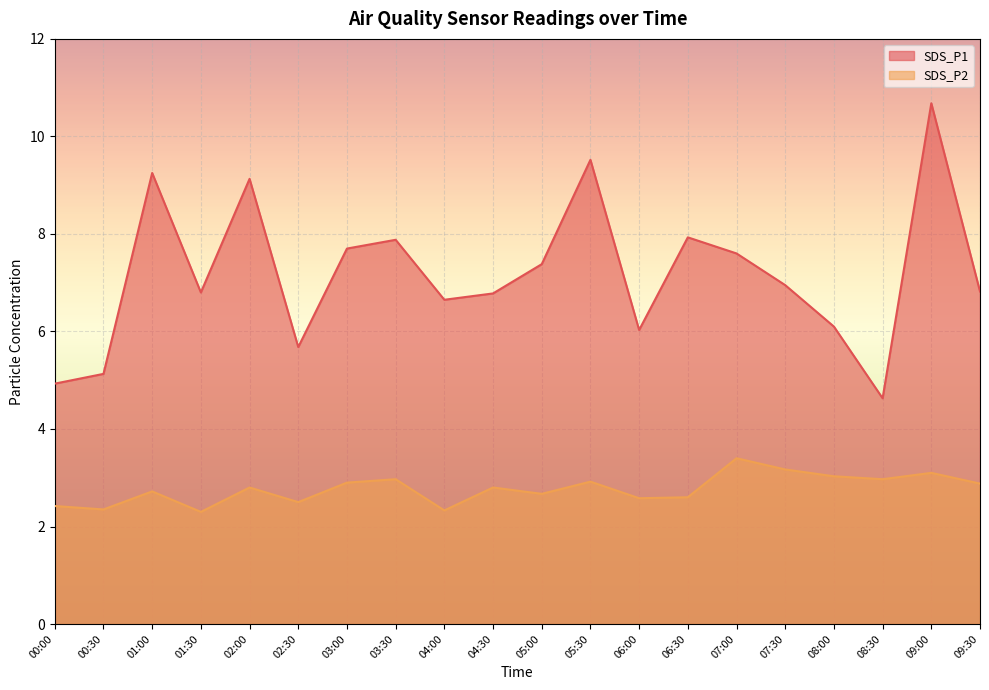

How many distinct data groups are displayed?

2